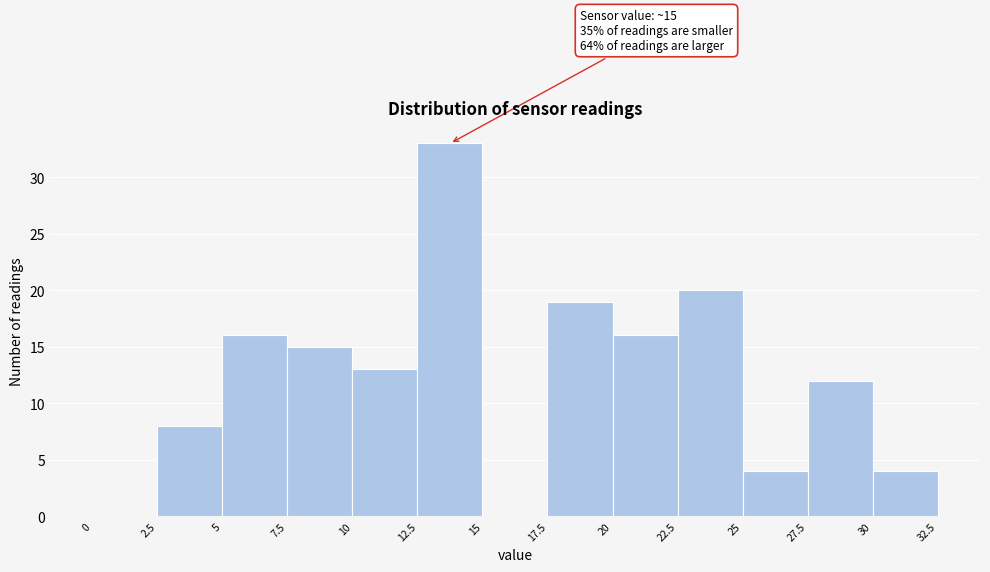

Which range on the x-axis has the tallest bar?

12.5 to 15